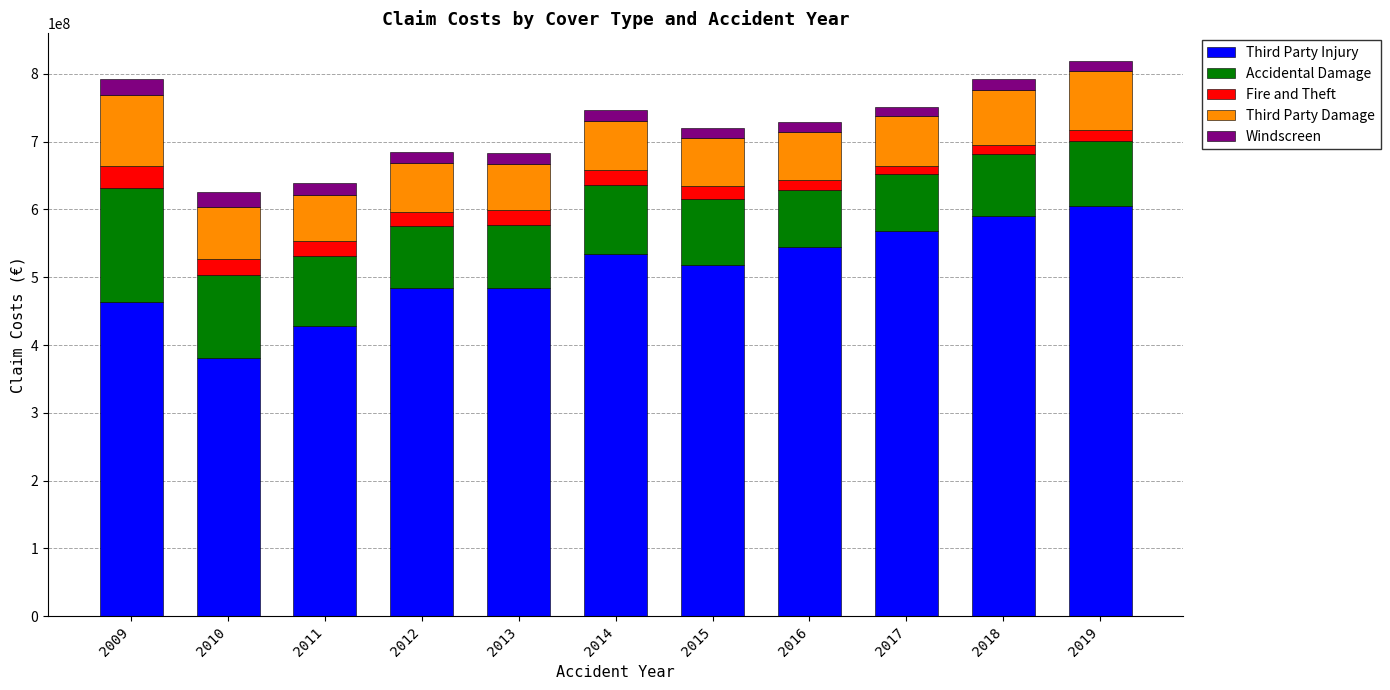

True or false: Third Party Injury has a value of 992685261.4 at 2017.

False